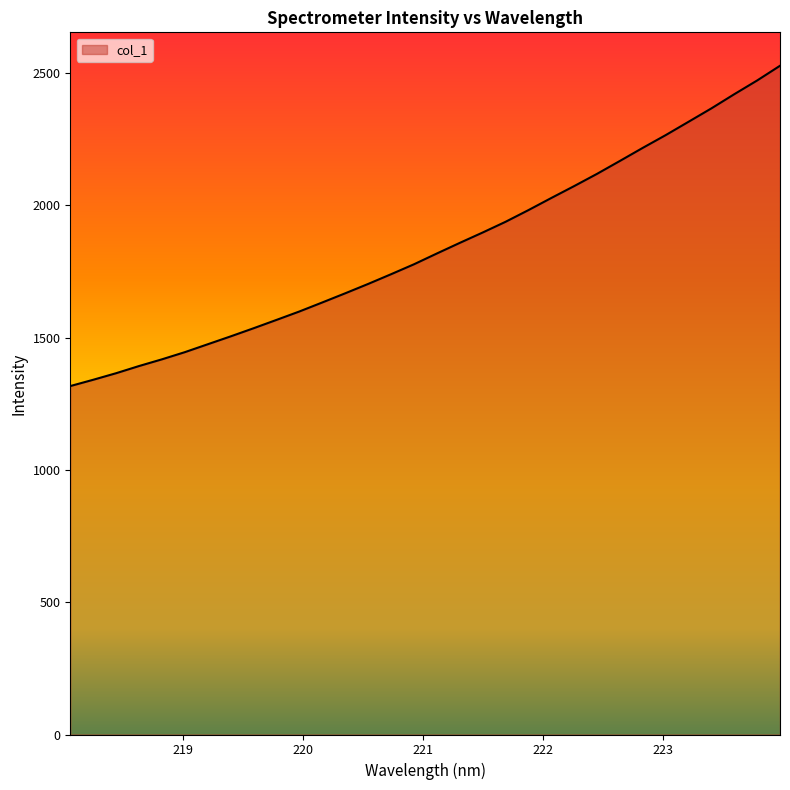

What is the minimum value shown in the chart?

1316.8